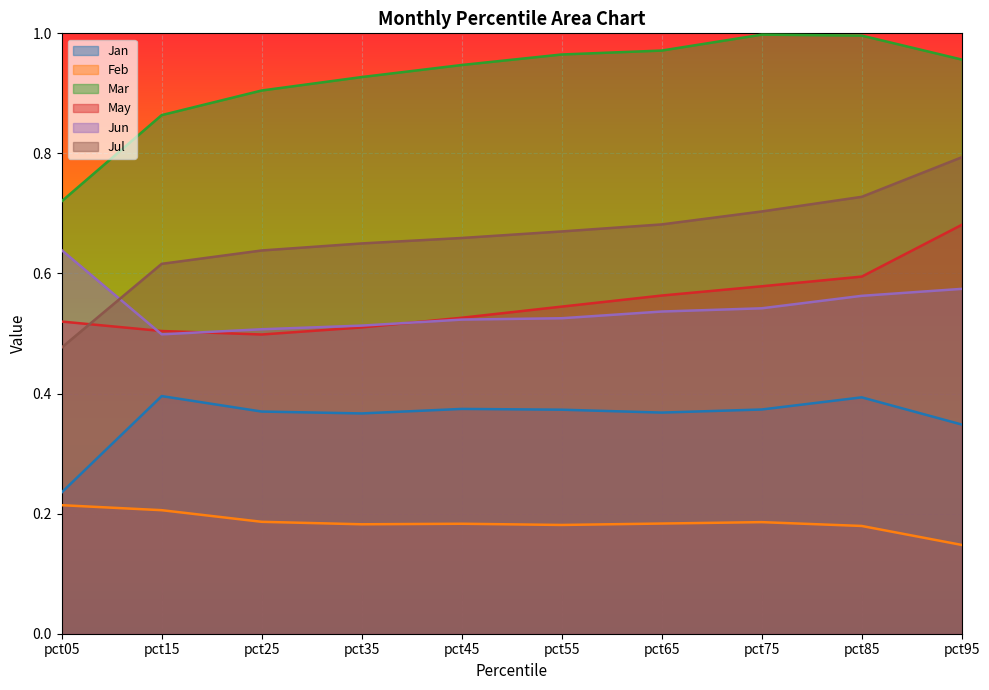

What is the value of the Jul point at the 2nd from the left?

0.6